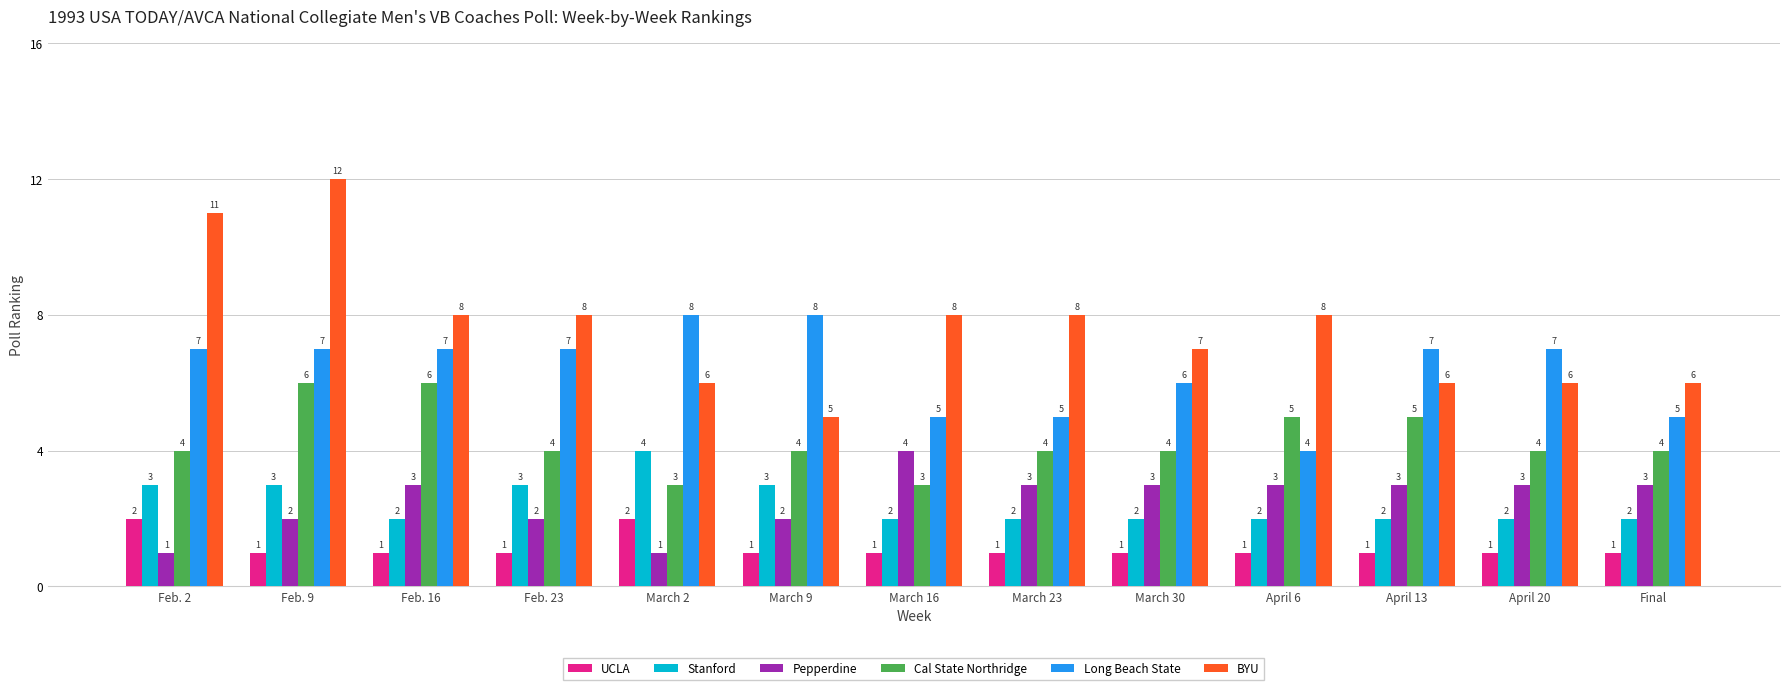

What is the maximum value shown in the chart?

12